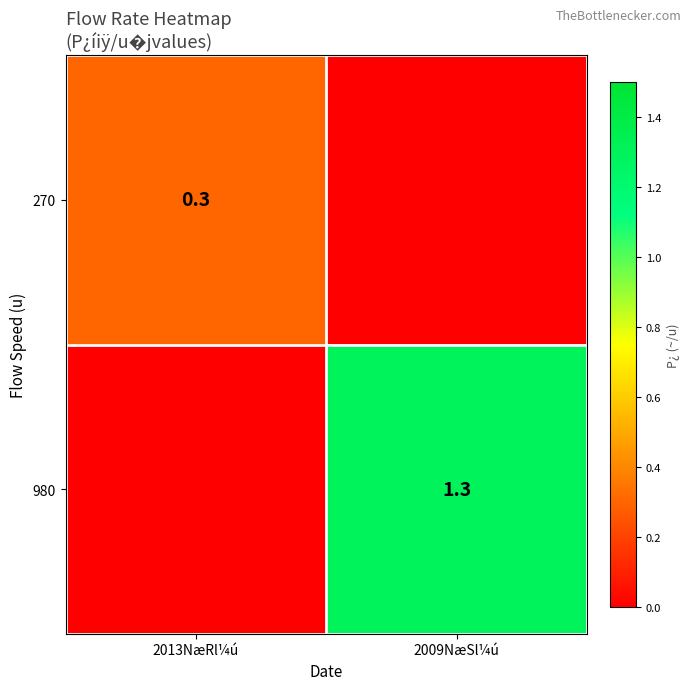

At which category is the sum across all series the highest?

2009NæSl¼ú